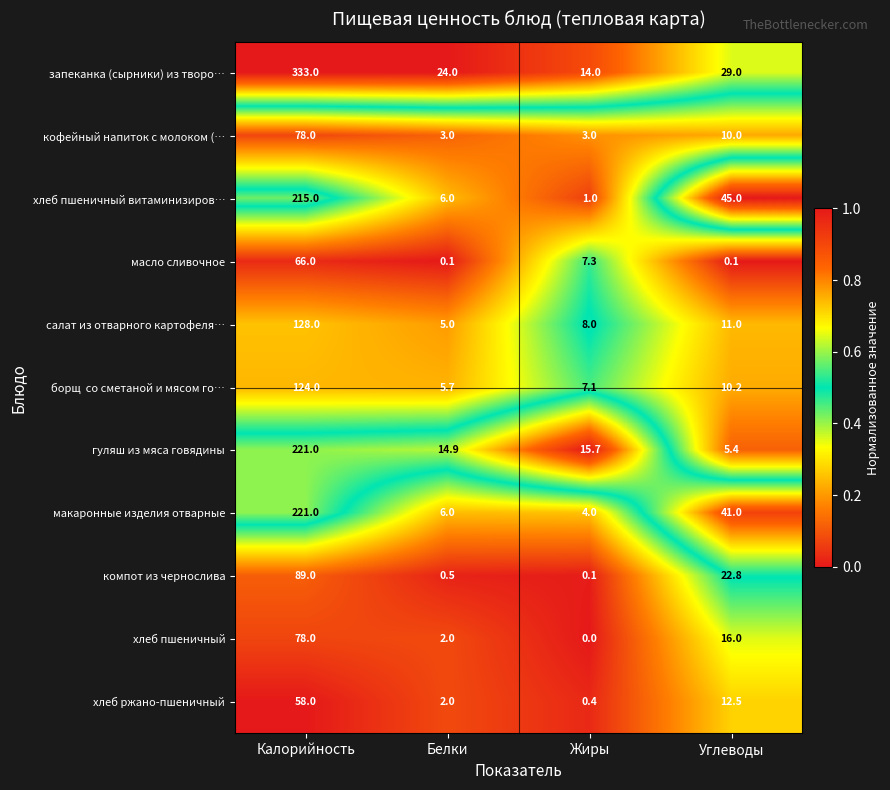

What is the approximate value of масло сливочное at Калорийность?

66.0